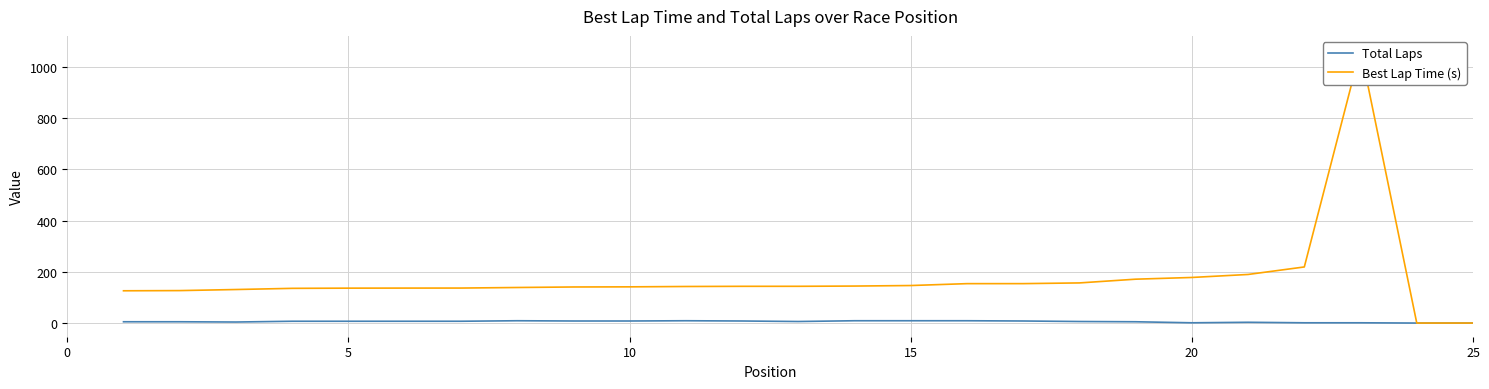

What is the value of the Total Laps point at the 10th from the left?

8.0